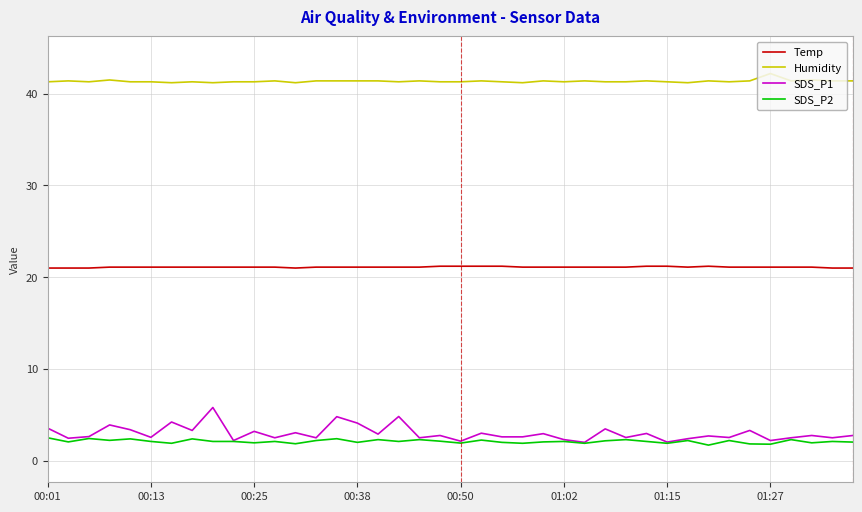

Which series has the widest spread of values?

SDS_P1